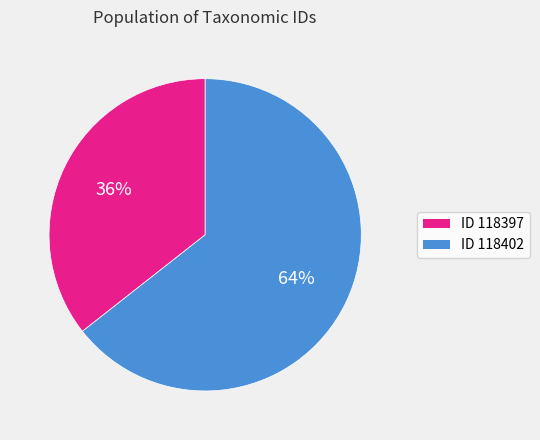

How many slices are in this pie chart?

2